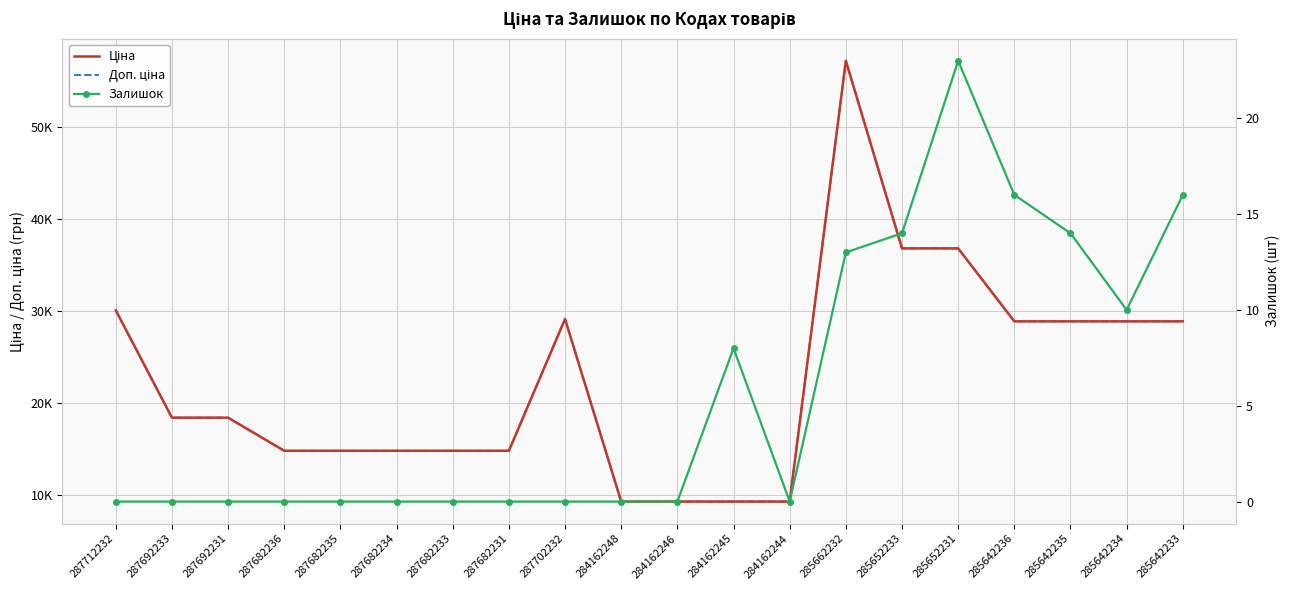

How many interior local peaks does the Доп. ціна series have?

2